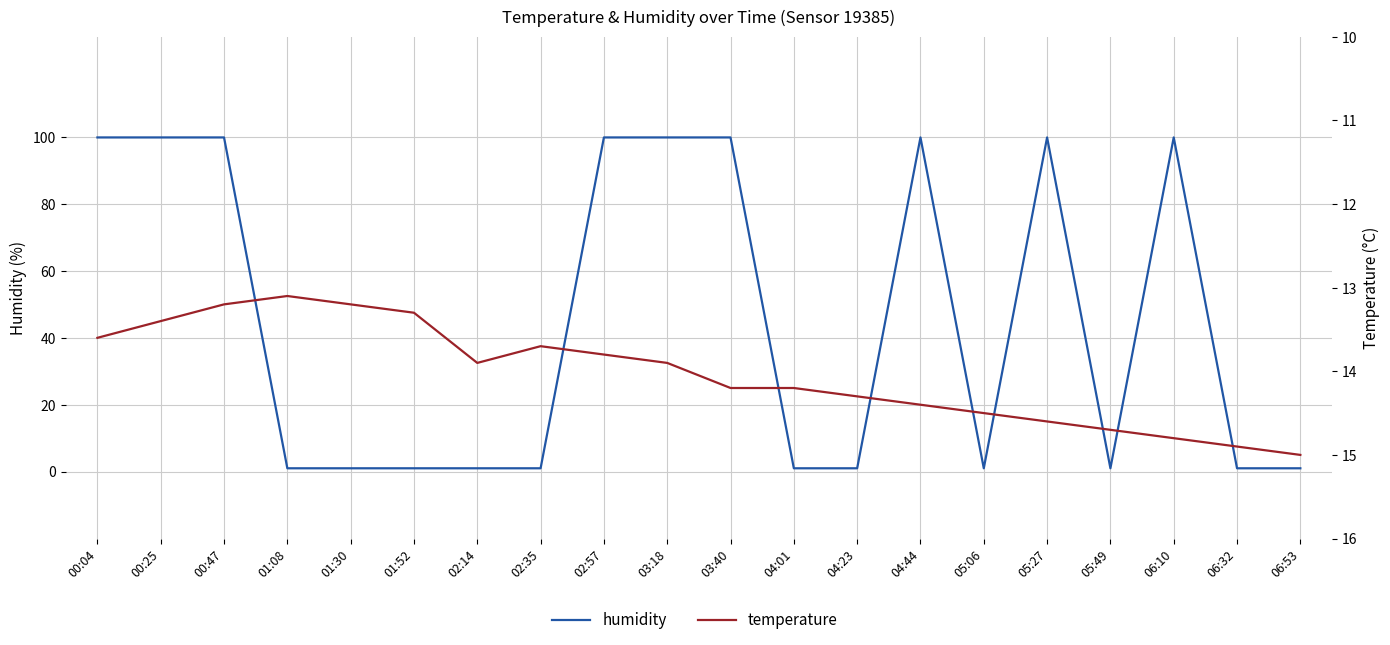

How many values in the humidity series exceed 1?

9